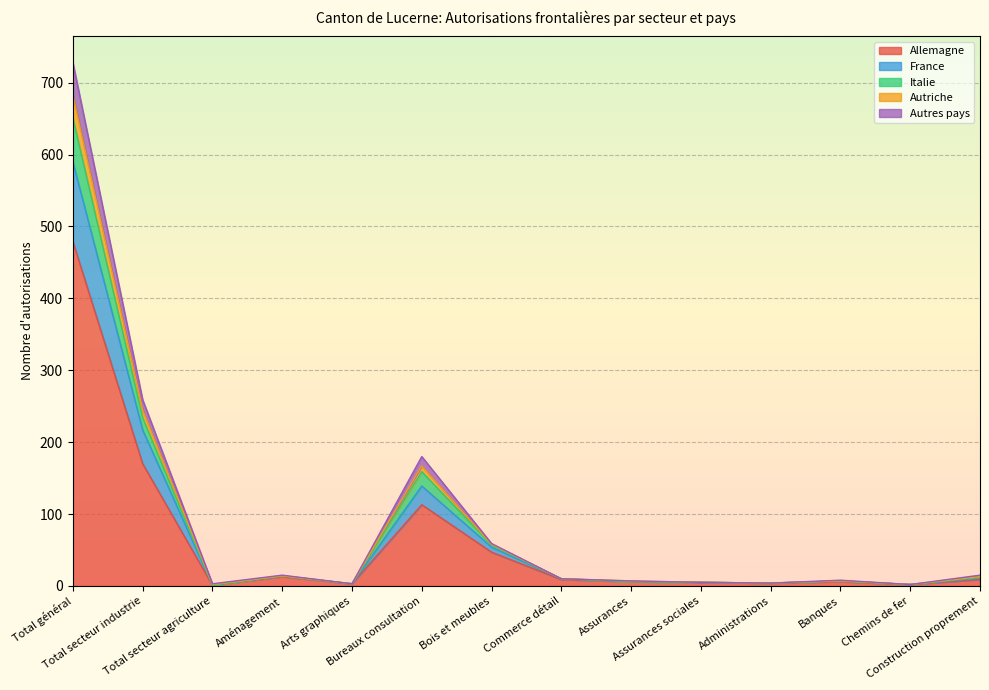

Does the chart display data point markers on the line(s)?

No